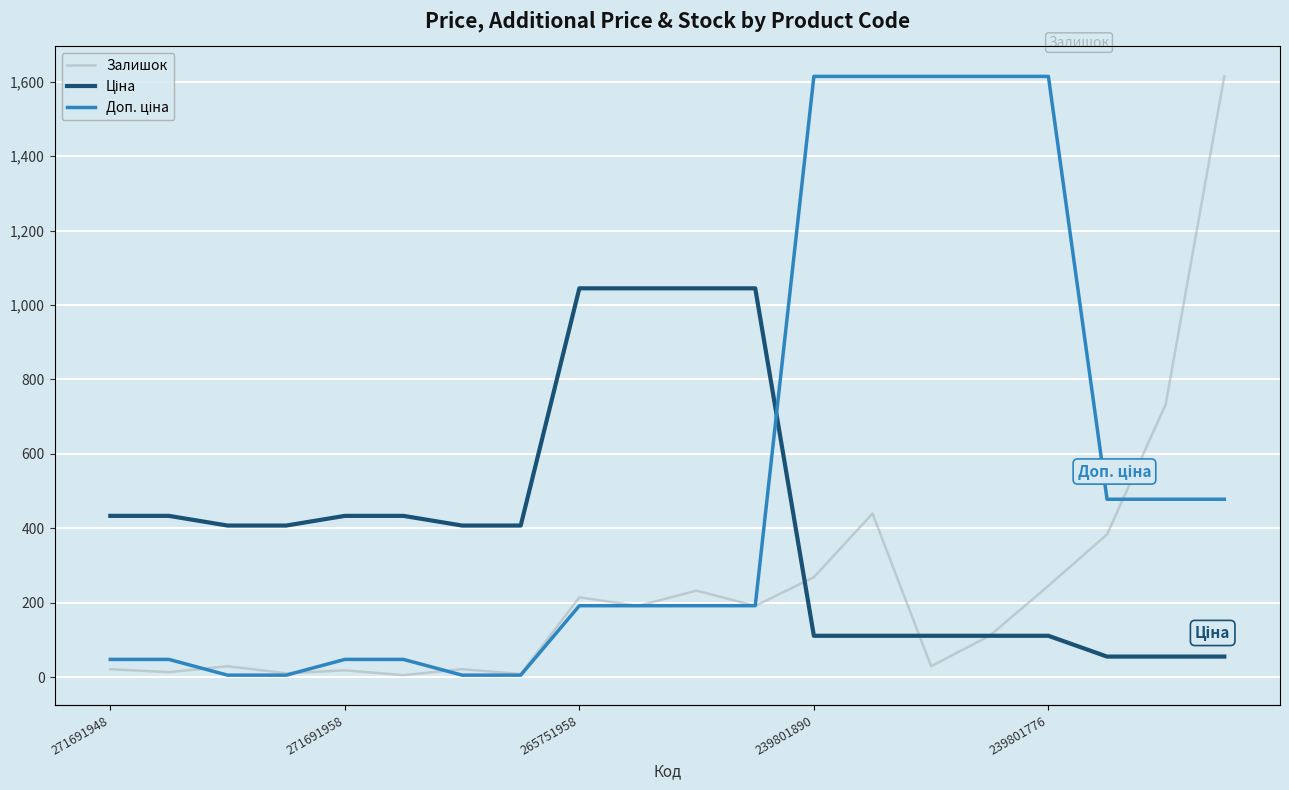

Which has a higher value, 10 or 9?

10